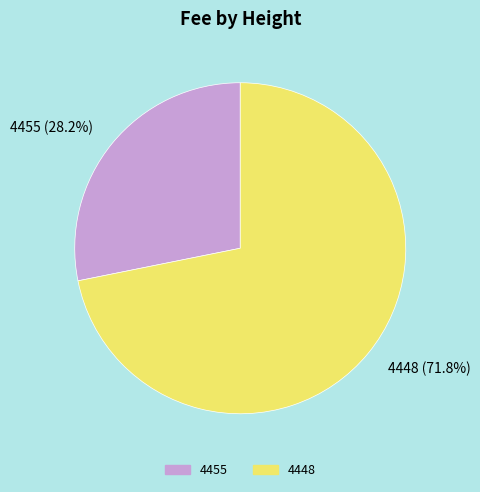

Rank the categories by value from highest to lowest.

4448, 4455